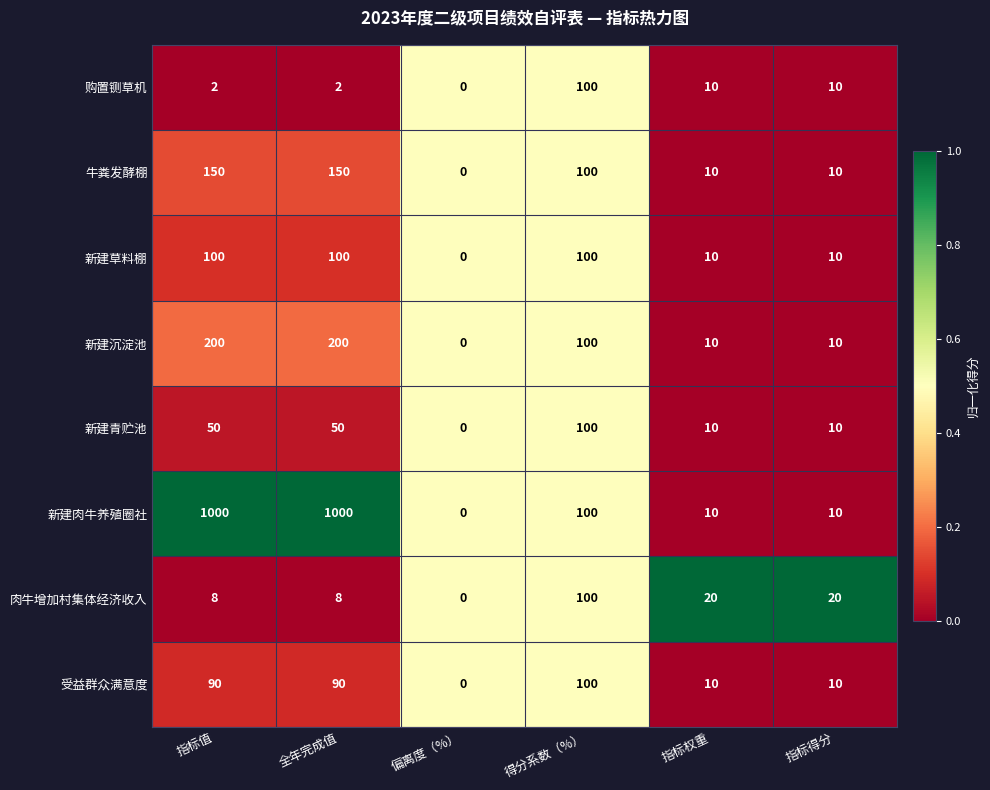

At which label does 牛粪发酵棚 first exceed 100?

指标值